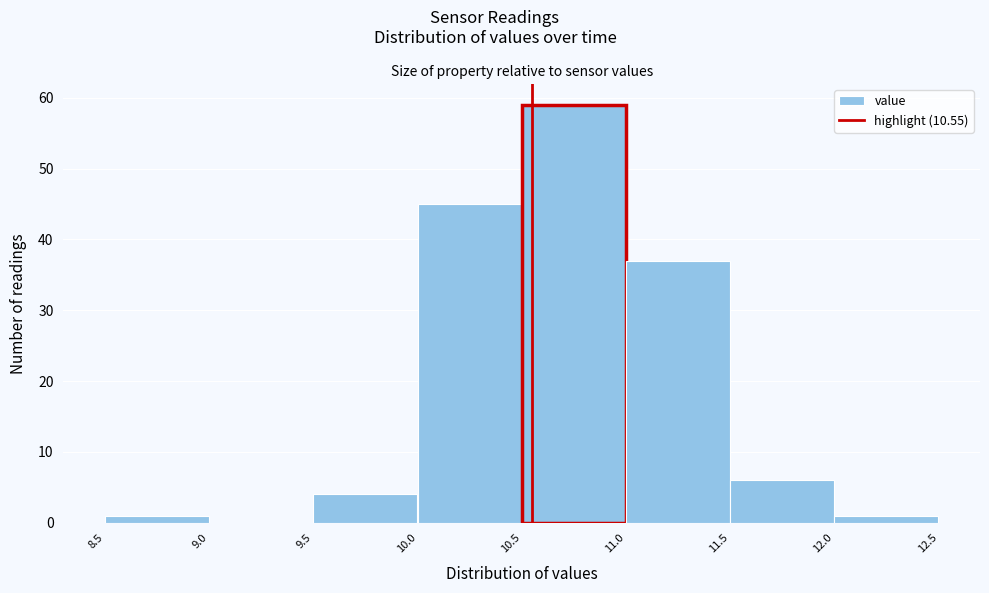

Reading left to right, list every bar in this chart as the range it spans on the x-axis followed by its height. The values are not printed on the chart, so give them approximately, as read against the axis.

8.5 to 9.0: 1
9.0 to 9.5: 0
9.5 to 10.0: 4
10.0 to 10.5: 45
10.5 to 11.0: 59
11.0 to 11.5: 37
11.5 to 12.0: 6
12.0 to 12.5: 1